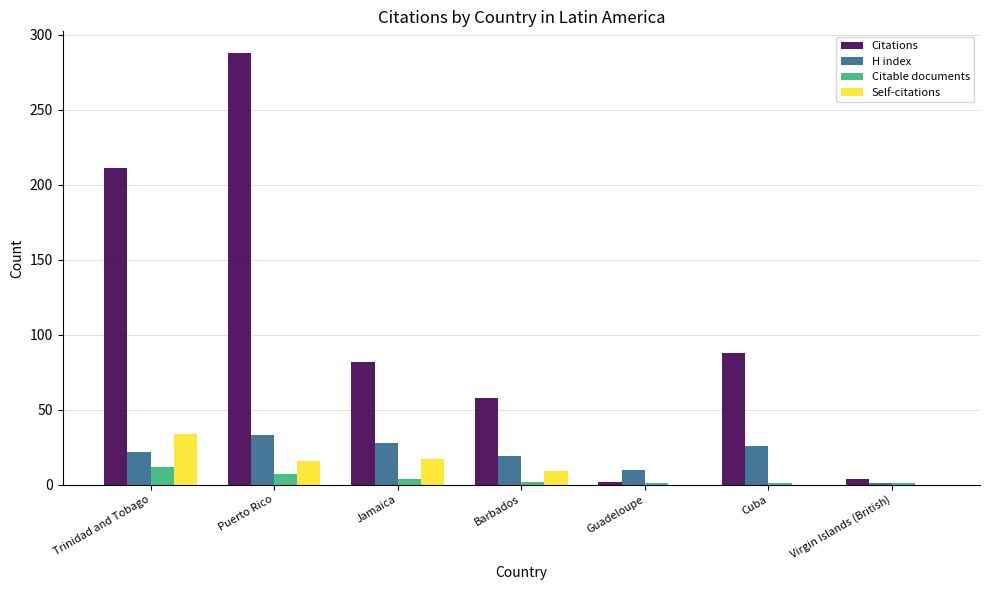

The Self-citations series shows 16 at Puerto Rico. True or false?

True